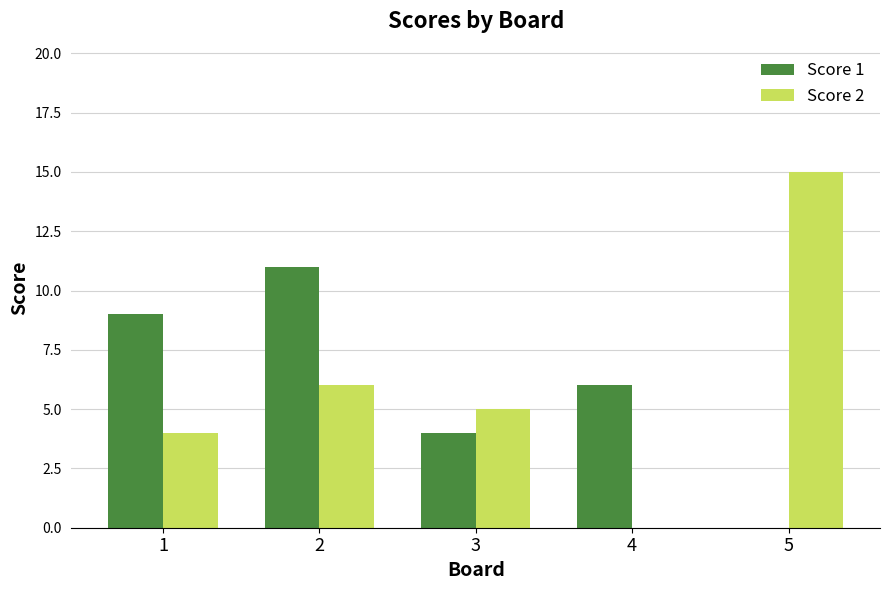

What is the spread (max minus min) of values at 5?

15